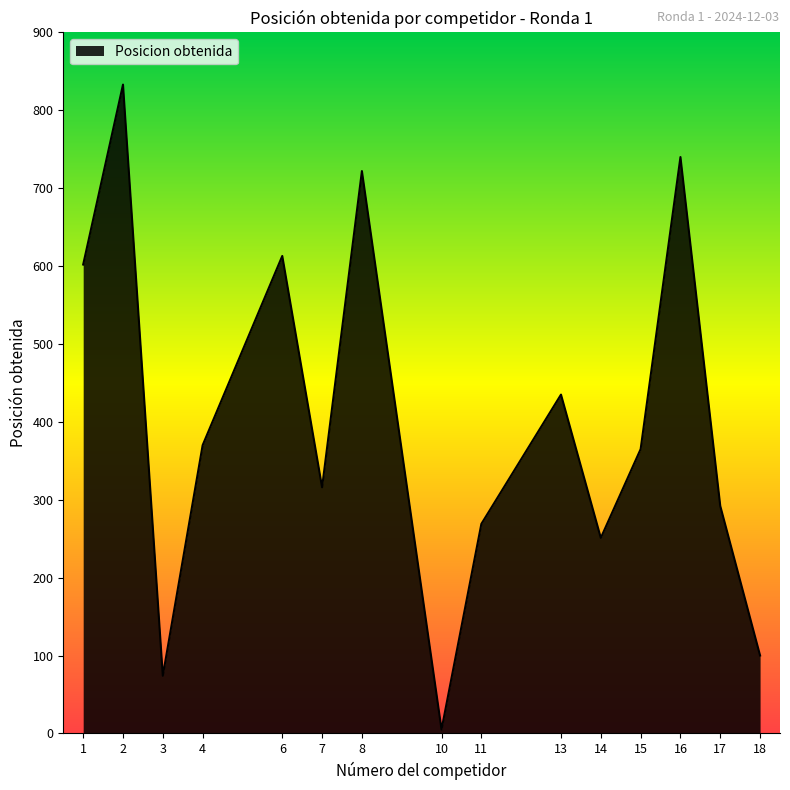

What is the sum of the values at 11 and 10?

274